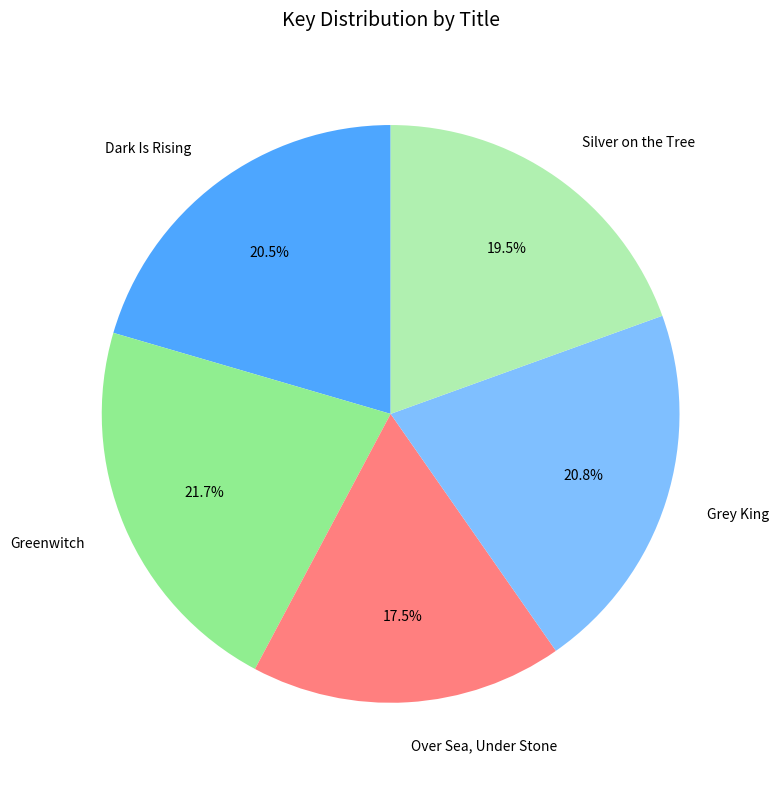

Rank the categories by value from highest to lowest.

Greenwitch, Grey King, Dark Is Rising, Silver on the Tree, Over Sea, Under Stone